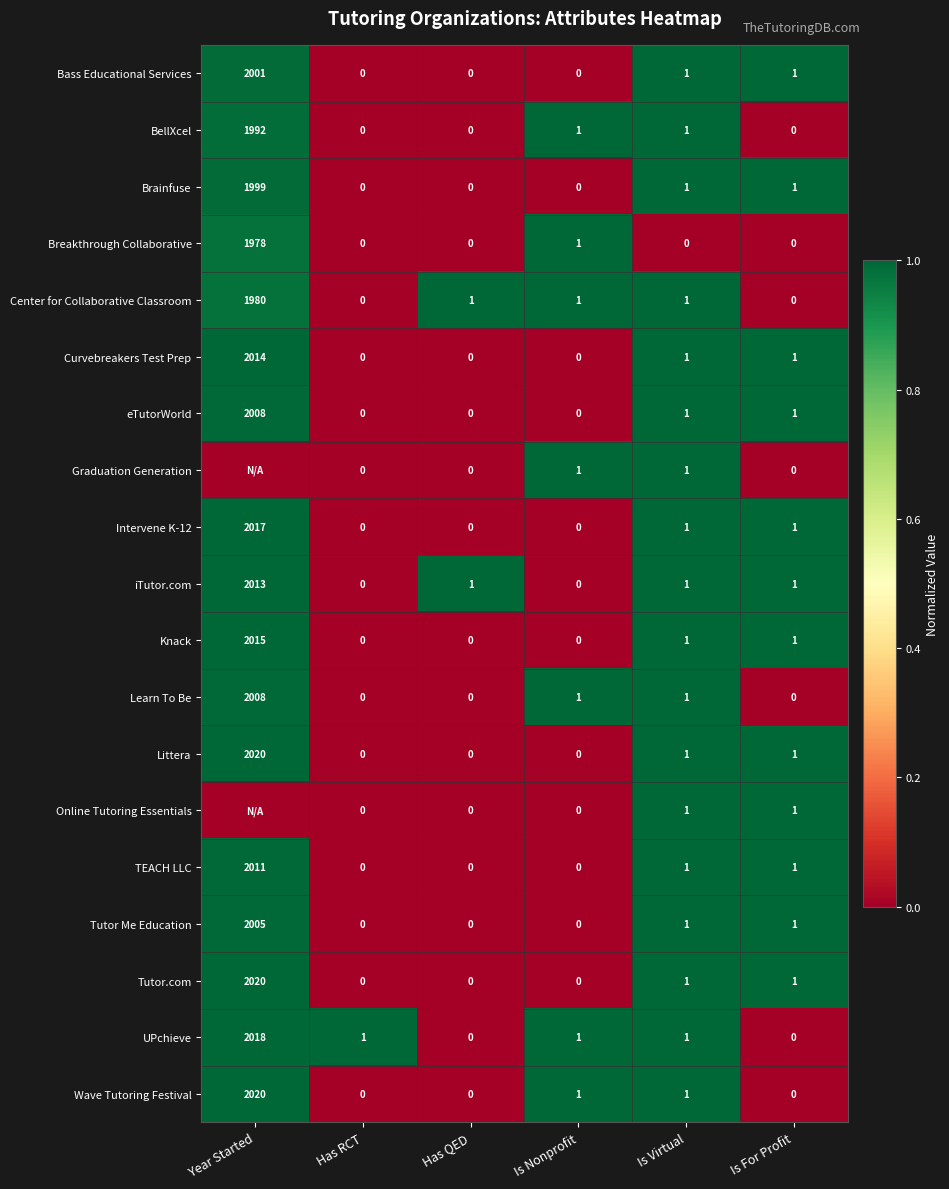

What is the difference between the Tutor.com values at Year Started and Is Virtual?

2019